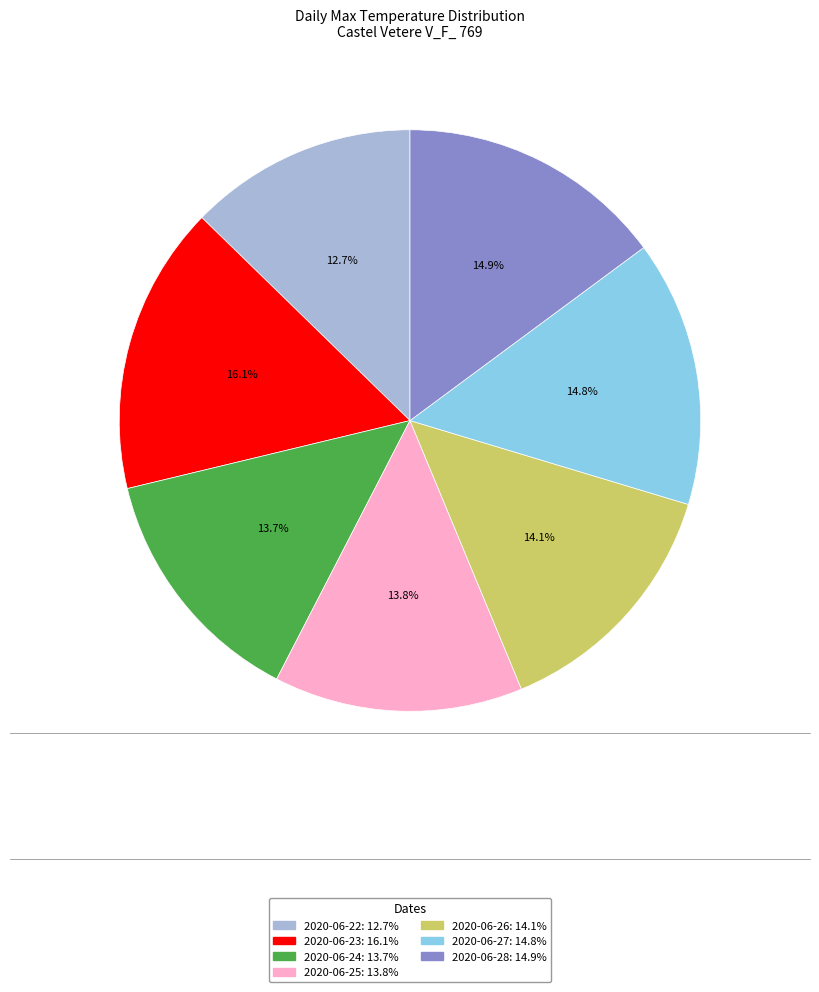

Is 2020-06-22 the majority of the pie?

No